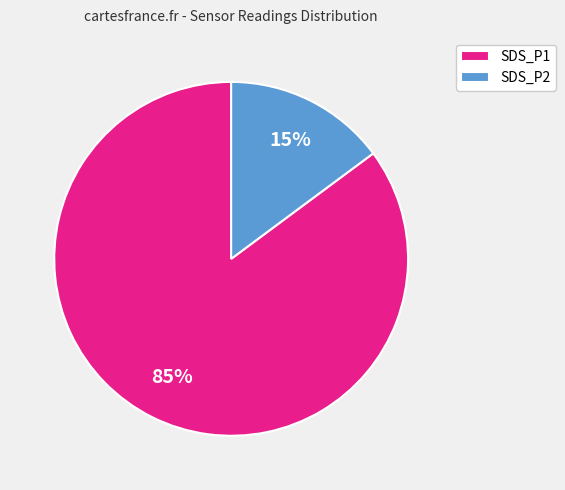

Which category accounts for the majority?

SDS_P1